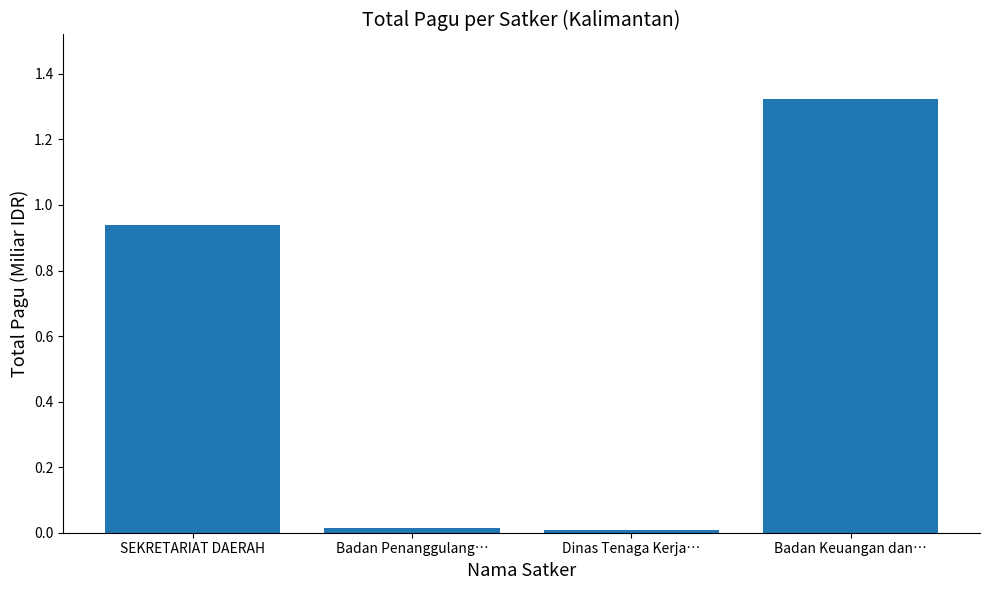

What is the average value?

0.6